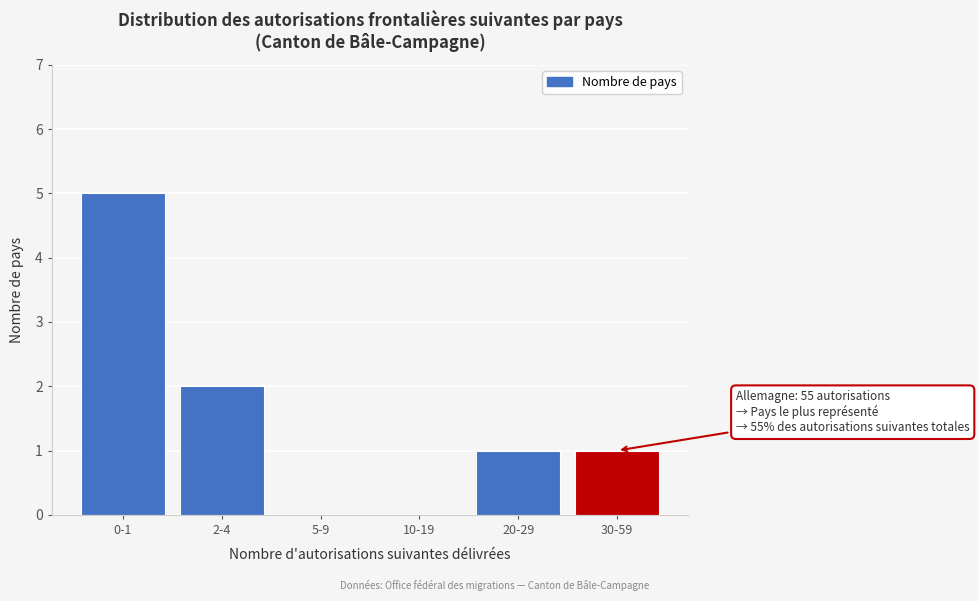

Reading right to left, transcribe all the data shown in this chart.

30-59=1	20-29=1	10-19=0	5-9=0	2-4=2	0-1=5